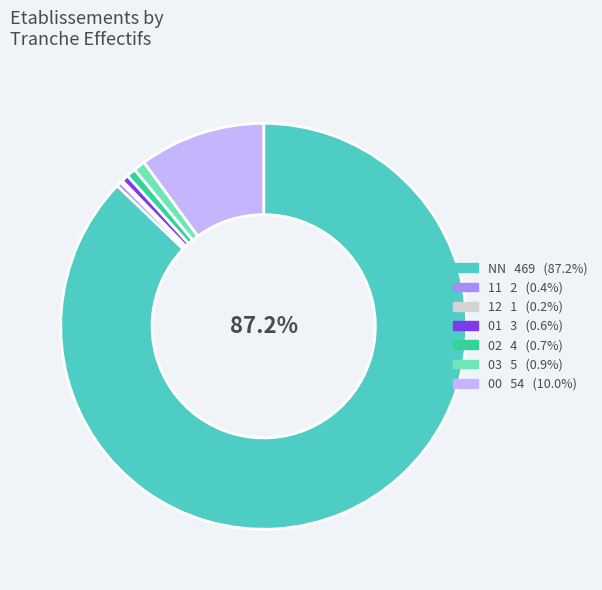

Count the number of slices in the pie.

7